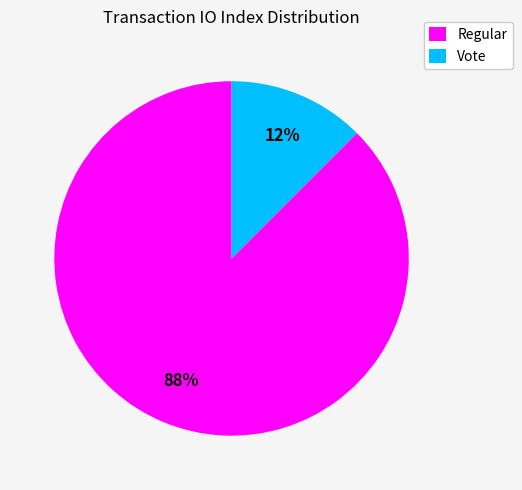

Between Regular and Vote, which is larger?

Regular